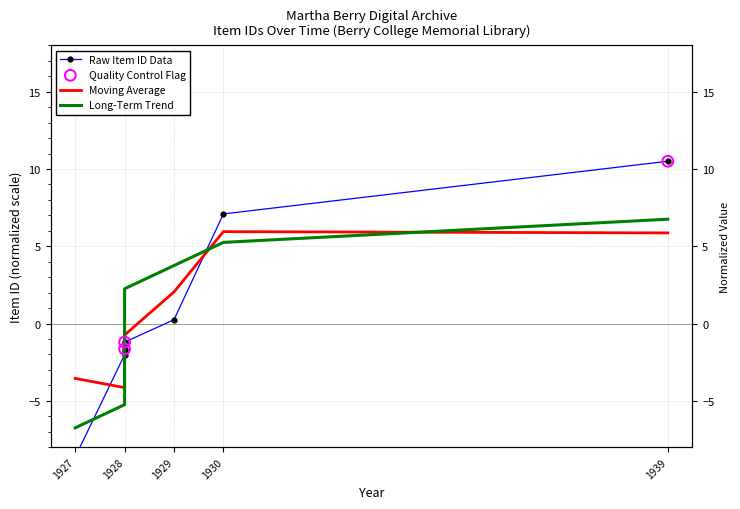

What is the change in value from 1928 to 1928?

+0.1